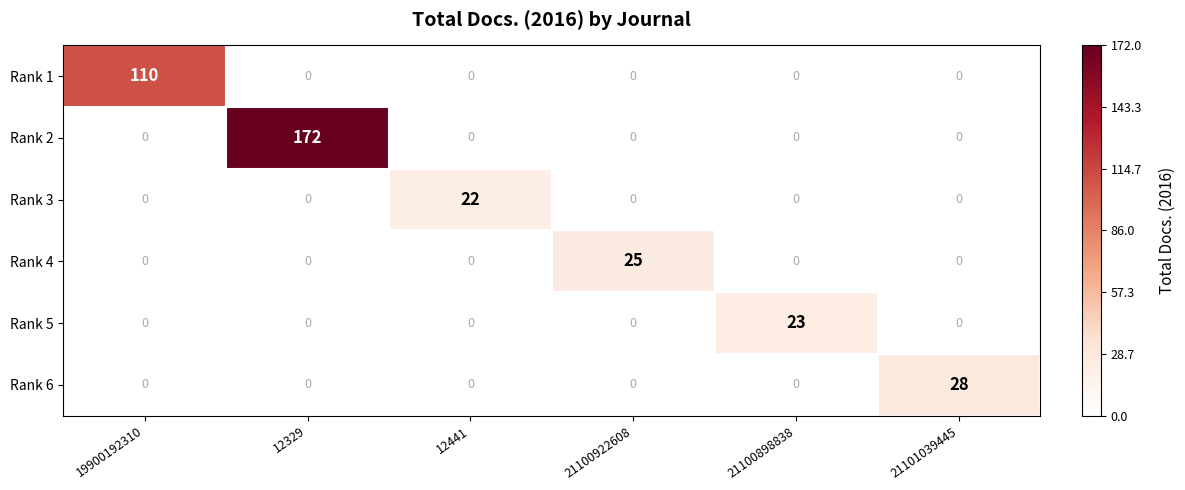

The Rank 3 series shows 0 at 19900192310. True or false?

True